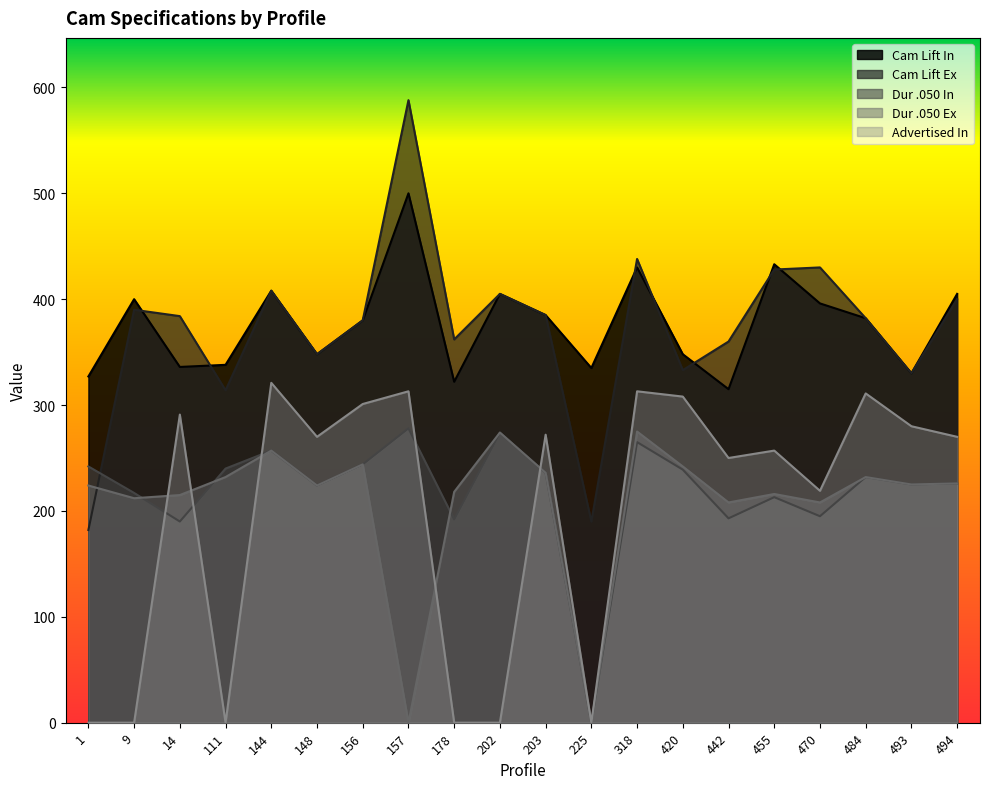

Which series changed the most between 455 and 470?

Advertised In